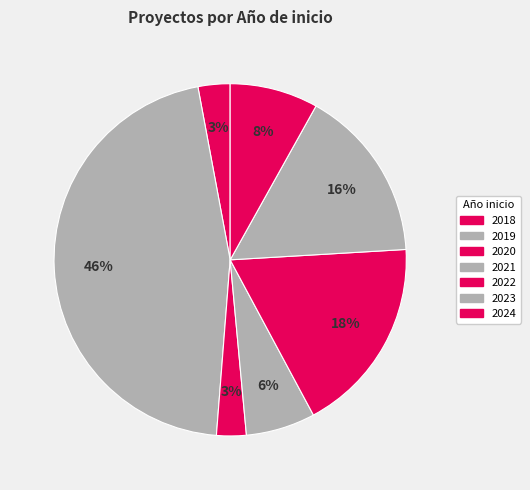

How many slices are in this pie chart?

7